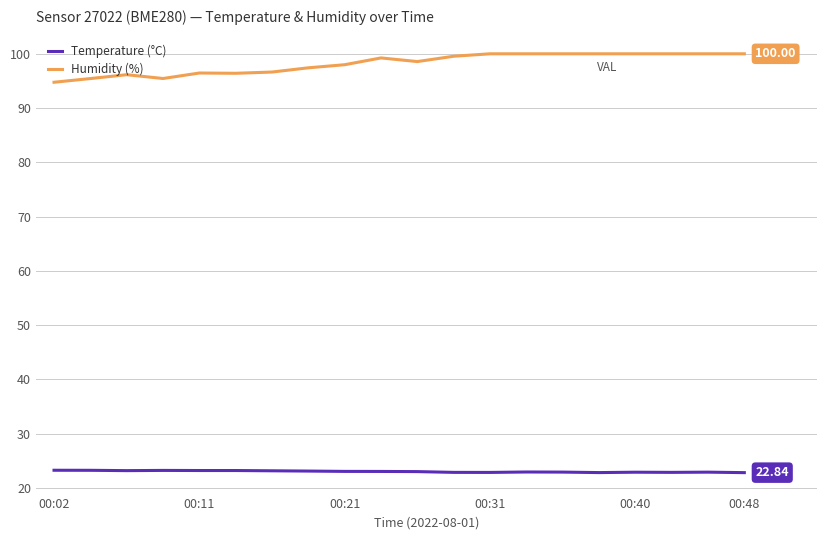

At how many categories does at least one series exceed 48?

20